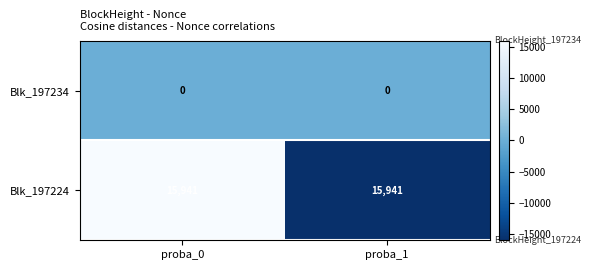

Is the value of Blk_197224 at proba_0 greater than the value of Blk_197234 at proba_1?

Yes